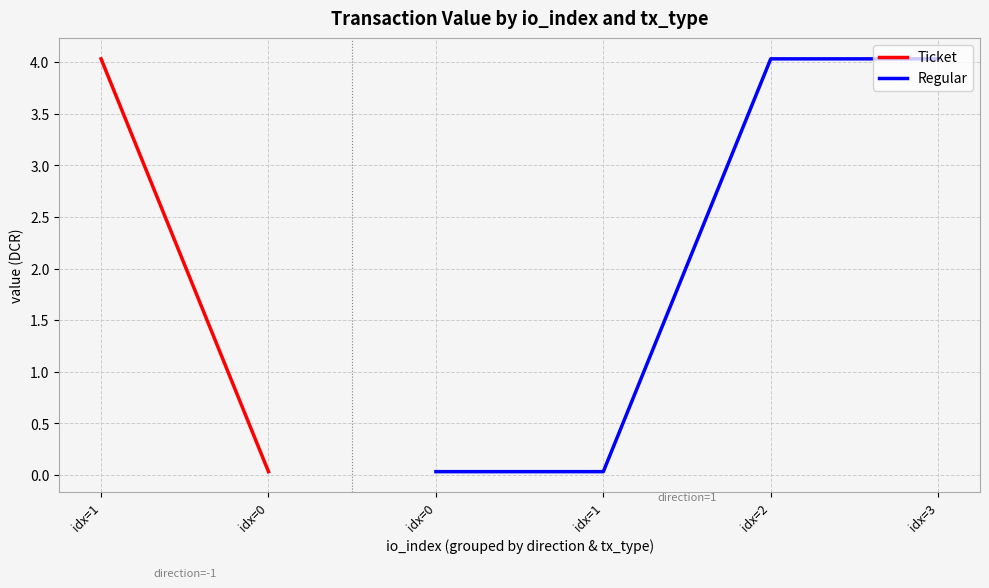

True or false: Ticket and Regular cross at least once.

False